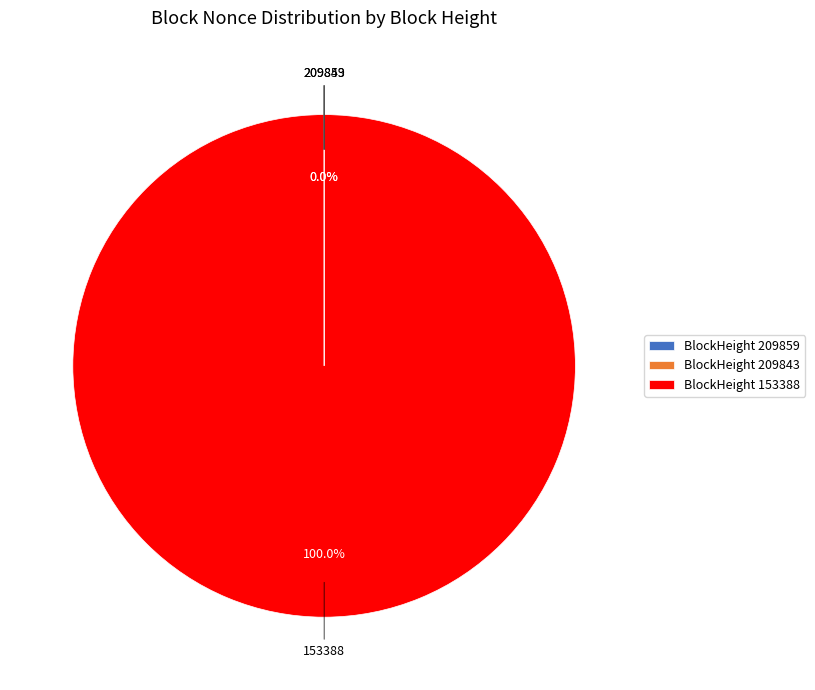

Which slice represents more than half of the pie?

BlockHeight 153388